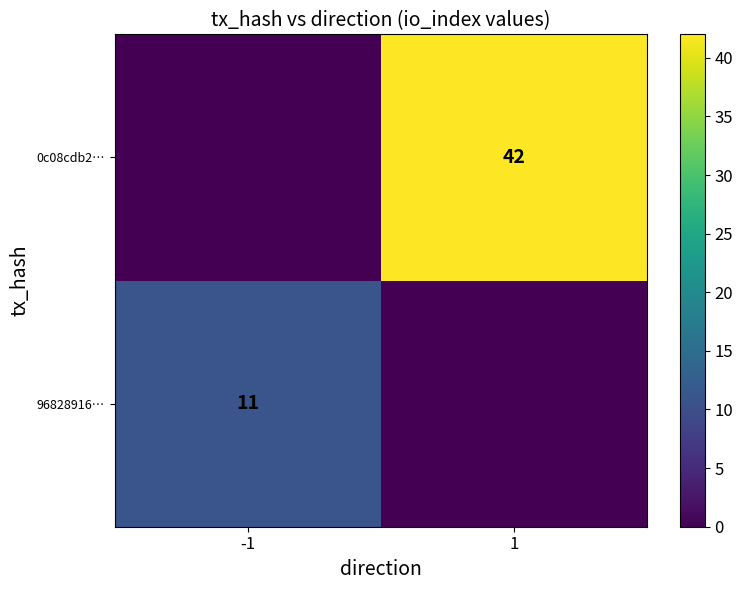

True or false: 96828916… has a value of 11 at -1.

True